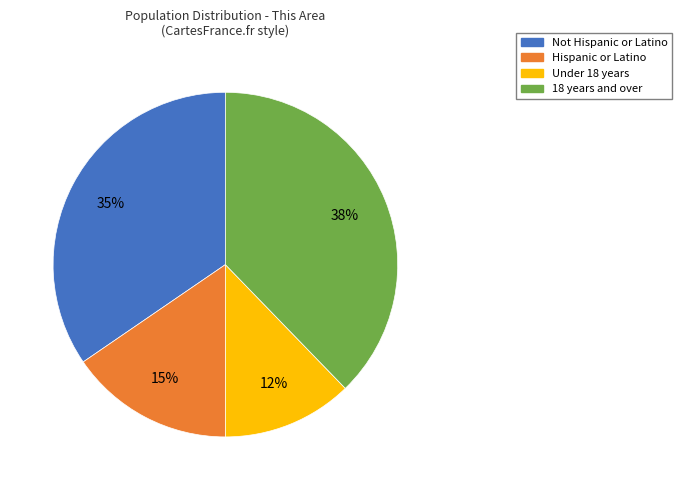

To the nearest percent, what is the average slice percentage?

25%